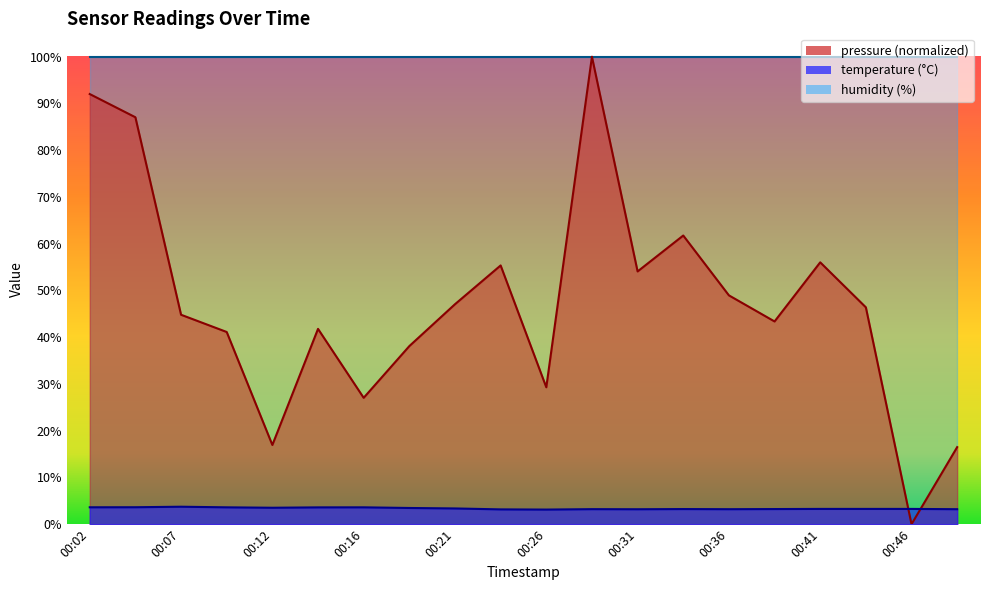

What is the approximate value of temperature at 00:43?

3.3